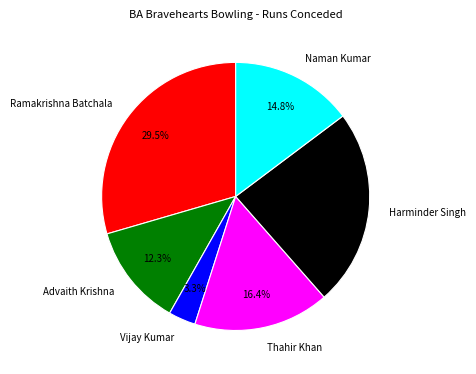

The Naman Kumar slice represents 29% of the pie. True or false?

False